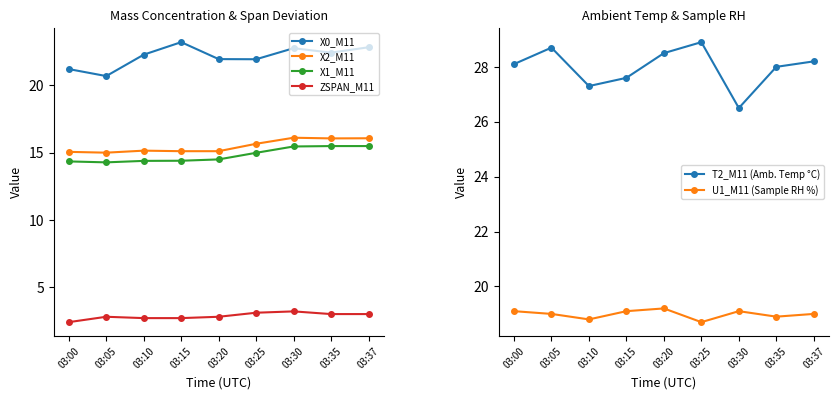

What is the total value across all series at 03:00?

100.2